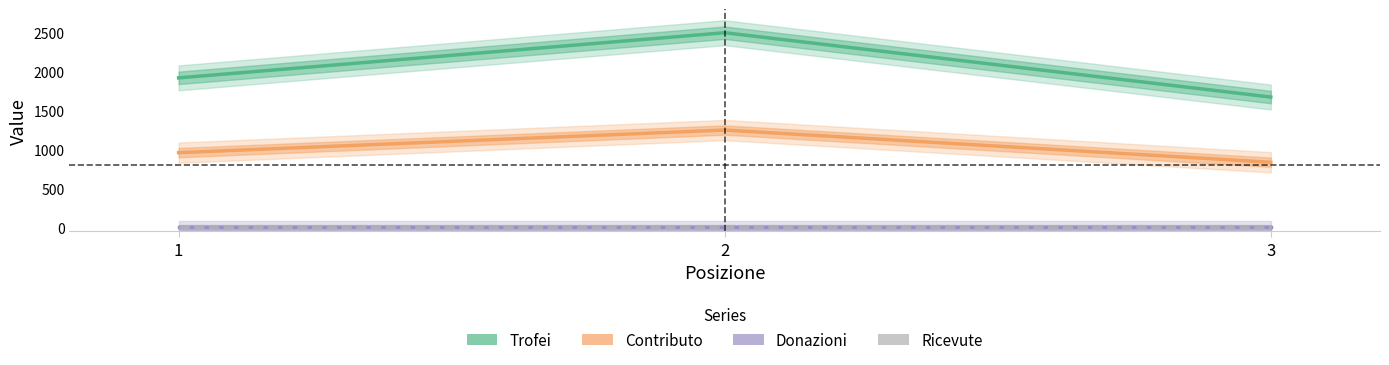

List the series in order of their peak value, lowest first.

Donazioni, Ricevute, Contributo, Trofei